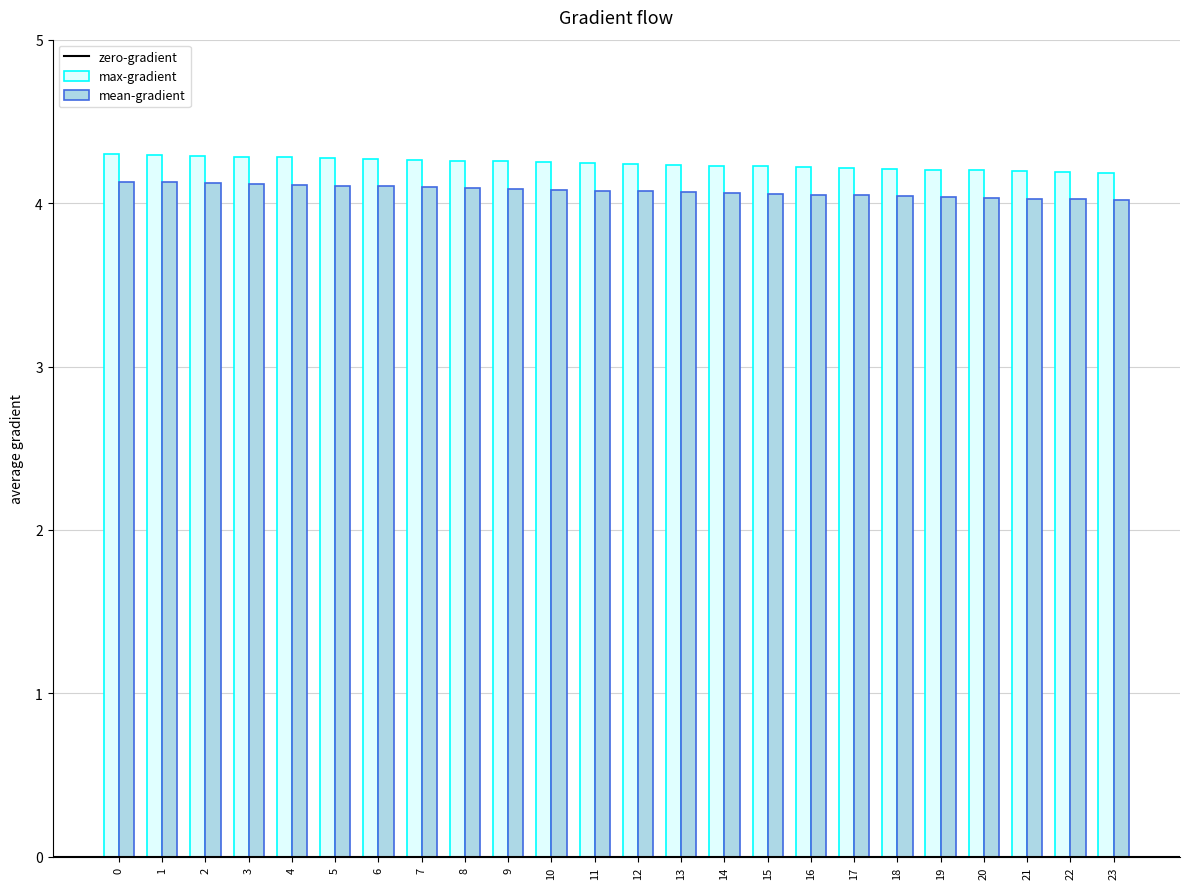

List the series in order of their peak value, highest first.

max-gradient, mean-gradient